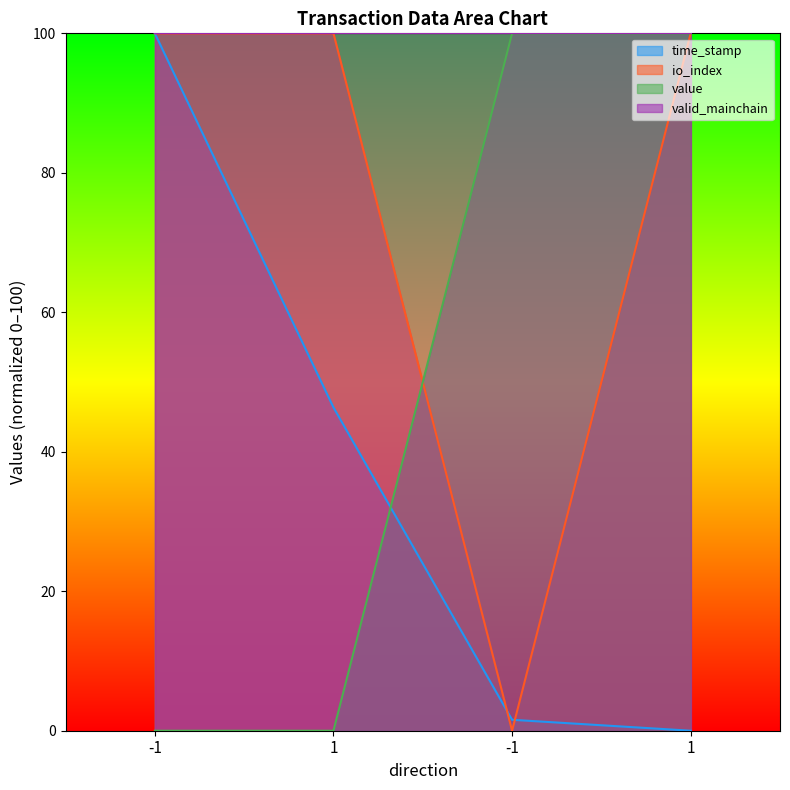

Which series ends up on top after the final intersection of time_stamp and io_index?

io_index